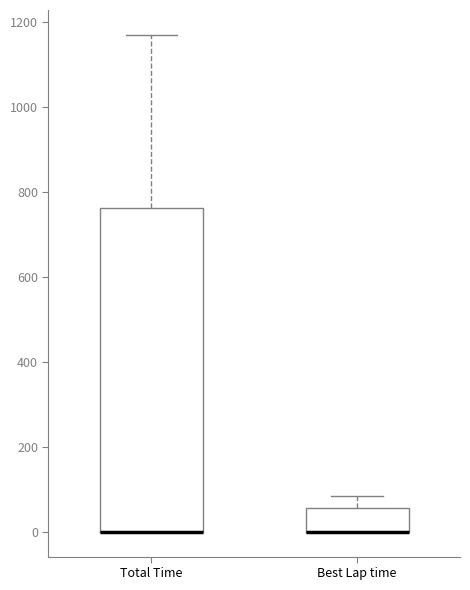

Where does the upper whisker of the box for Best Lap time end on the y-axis? The values are not printed on the chart, so give them approximately, as read against the axis.

80